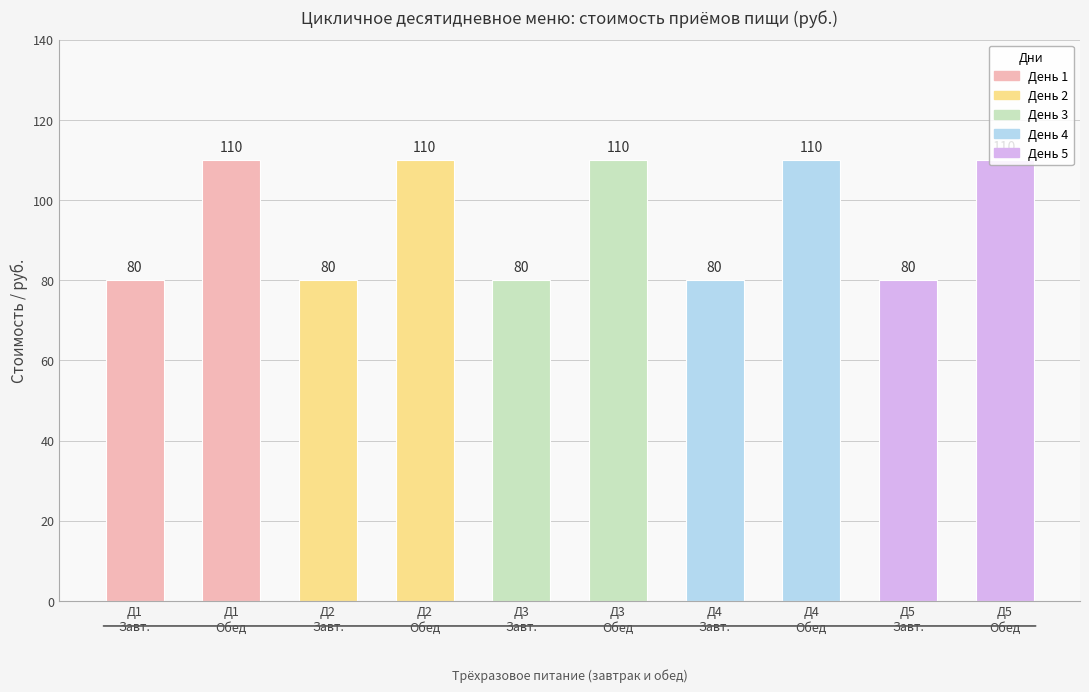

True or false: the data shows 110 at Д3
Обед.

True